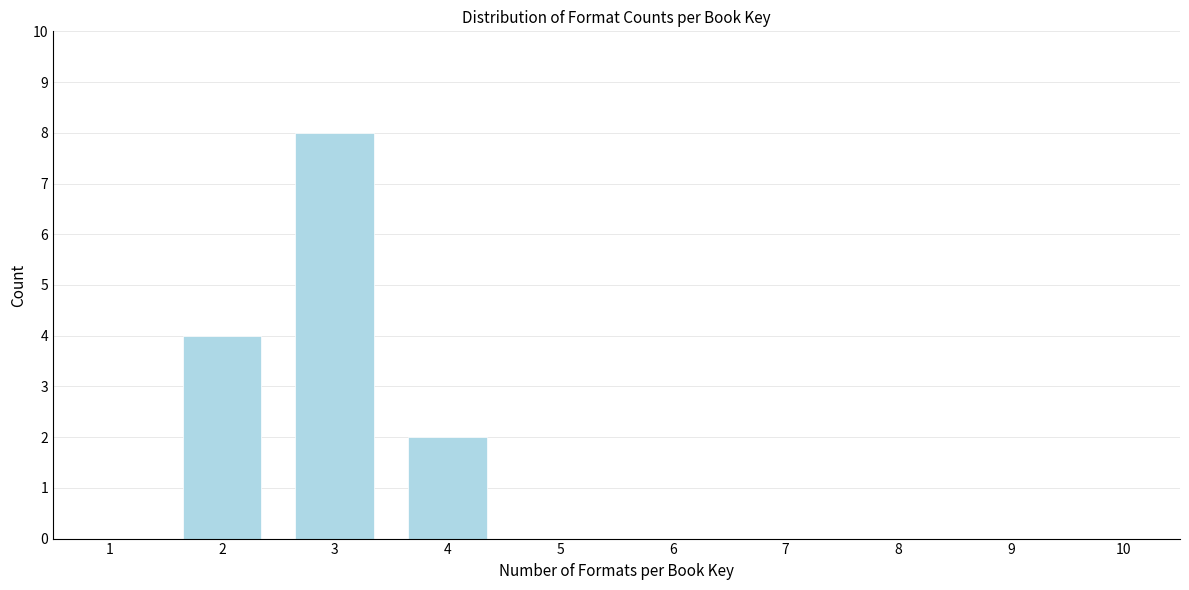

Reading left to right, transcribe all the data shown in this chart.

1=0	2=4	3=8	4=2	5=0	6=0	7=0	8=0	9=0	10=0